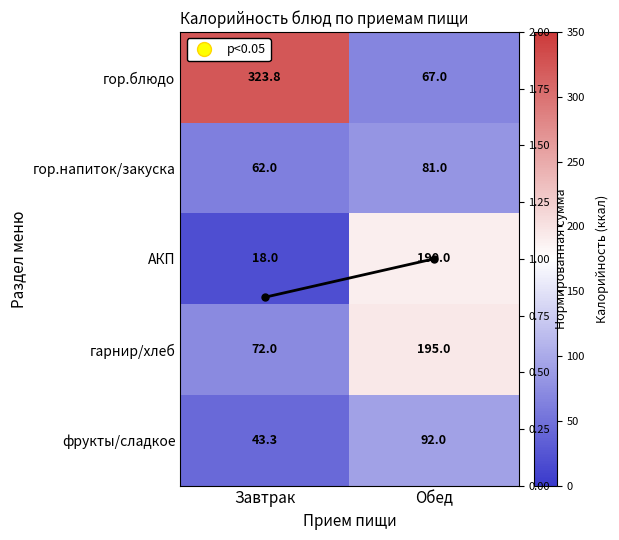

What is the sum of the Нормированная сумма values at Завтрак and Обед?

1.8